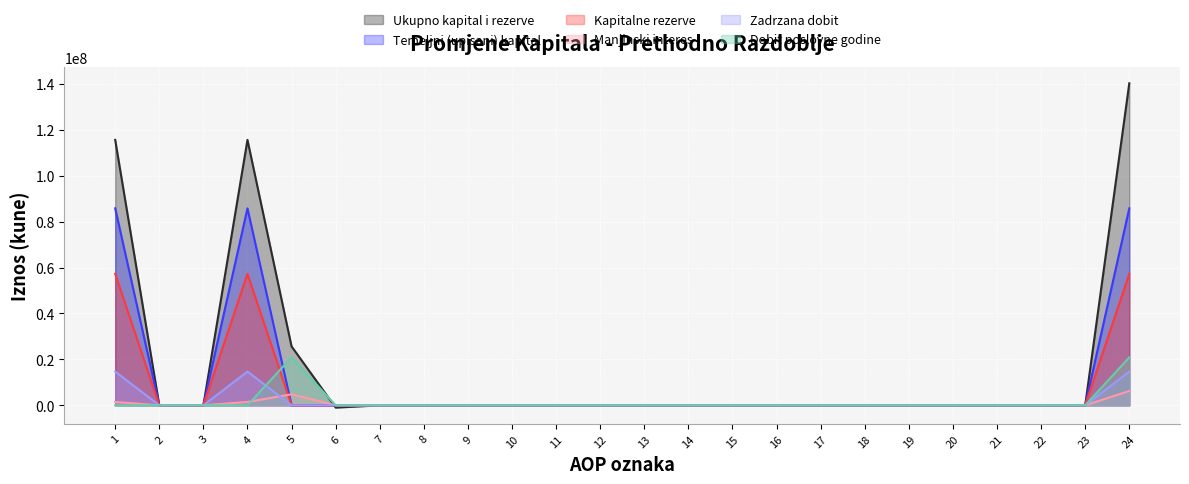

Reading left to right, what are all the values shown in this chart?

Ukupno kapital i rezerve: 115600000	0	0	115600000	25652188	-1000210	0	0	0	0	0	0	0	0	0	0	0	0	0	0	0	0	0	140251978
Temeljni (upisani) kapital: 85780500	0	0	85780500	0	0	0	0	0	0	0	0	0	0	0	0	0	0	0	0	0	0	0	85780500
Kapitalne rezerve: 57248800	0	0	57248800	0	0	0	0	0	0	0	0	0	0	0	0	0	0	0	0	0	0	0	57248800
Manjinski interes: 1456232	0	0	1456232	4785273	0	0	0	0	0	0	0	0	0	0	0	0	0	0	0	0	0	0	6241505
Zadrzana dobit: 14695687	0	0	14695687	0	0	0	0	0	0	0	0	0	0	0	0	0	0	0	0	0	0	0	14695687
Dobit poslovne godine: 0	0	0	0	20866915	0	0	0	0	0	0	0	0	0	0	0	0	0	0	0	0	0	0	20866915